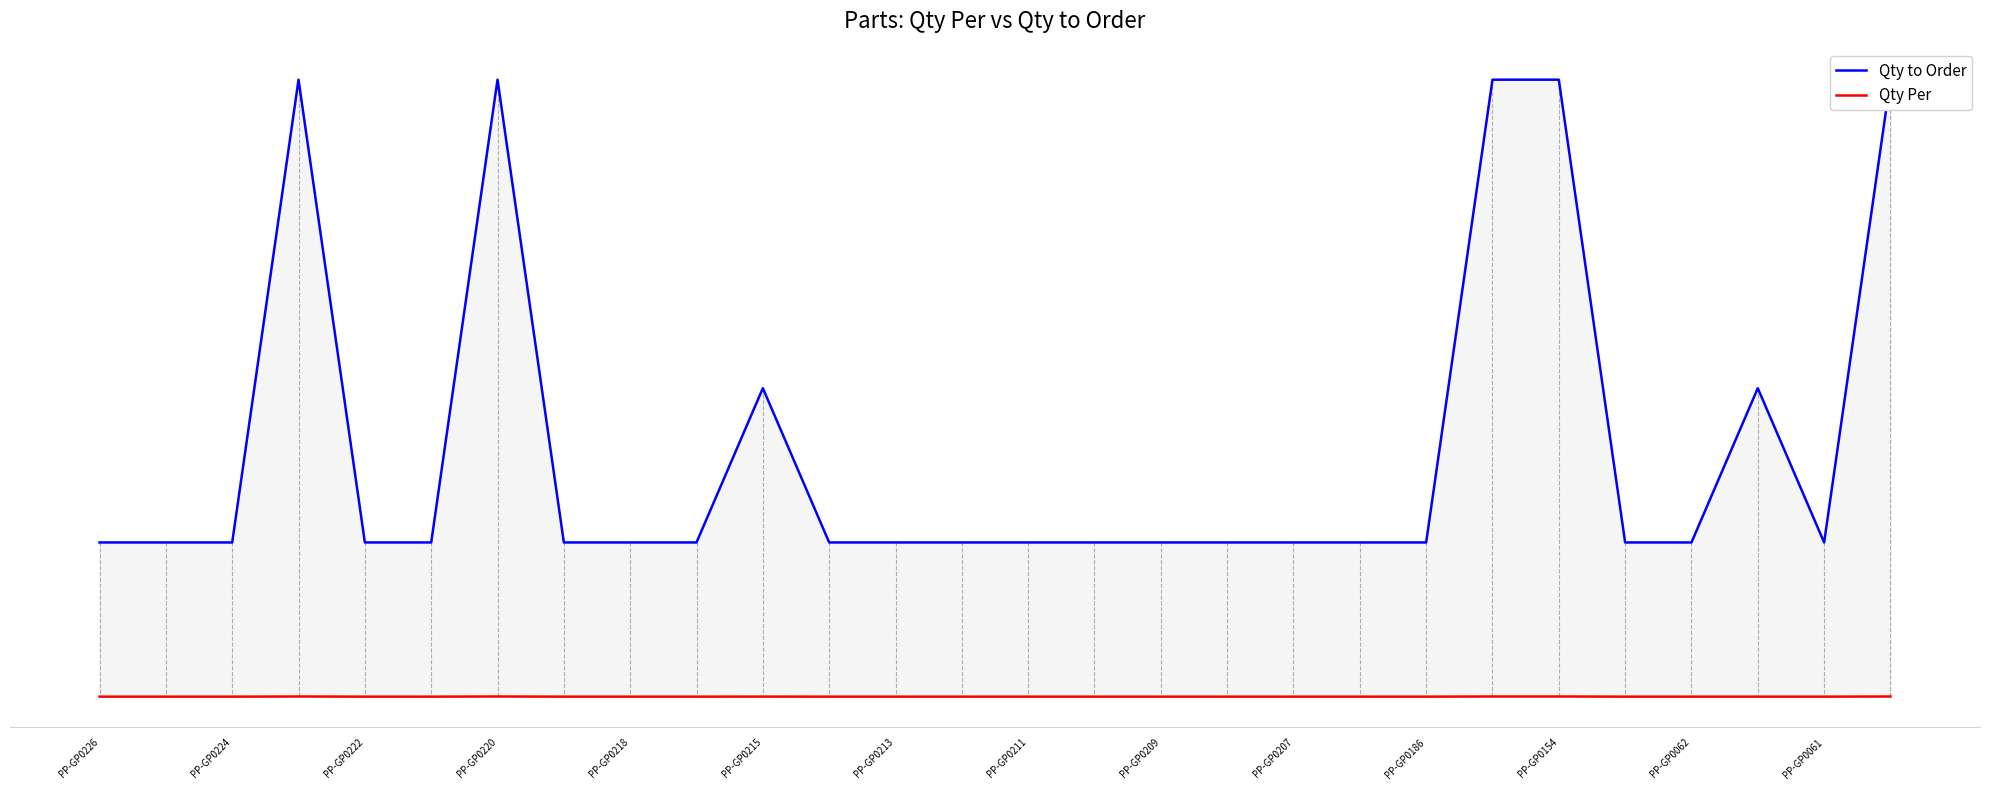

What is the difference between the Qty to Order values at 24 and 21?

9150